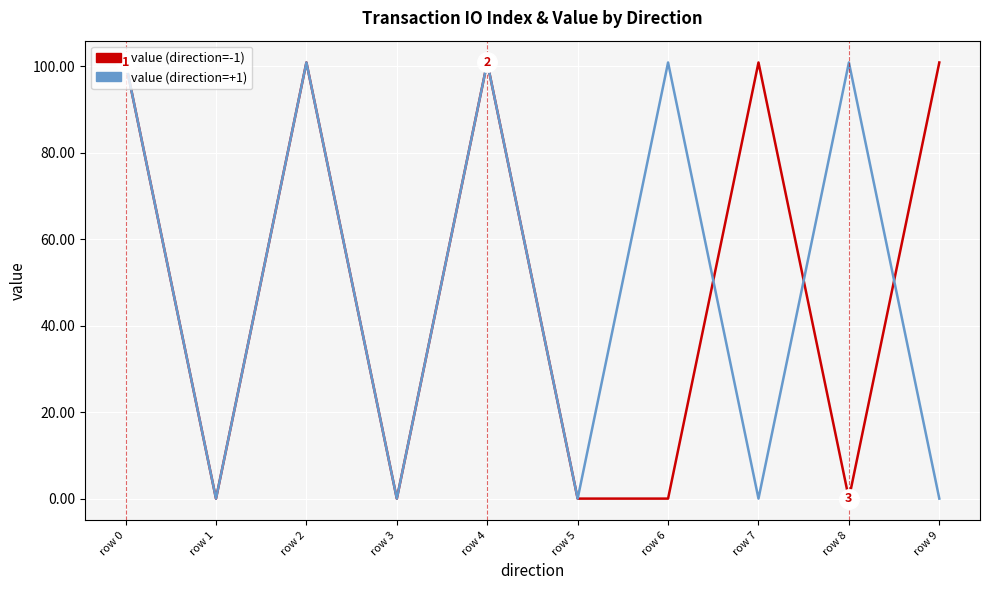

The value of value (direction=+1) at row 8 is 100.9. True or false?

True